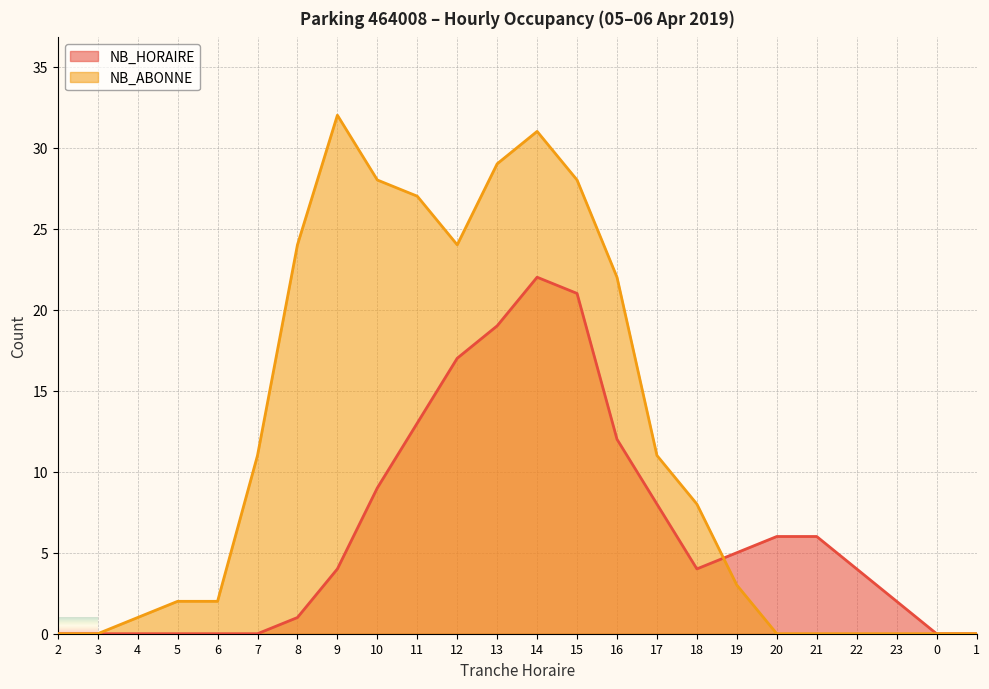

At how many categories does at least one series exceed 19?

9